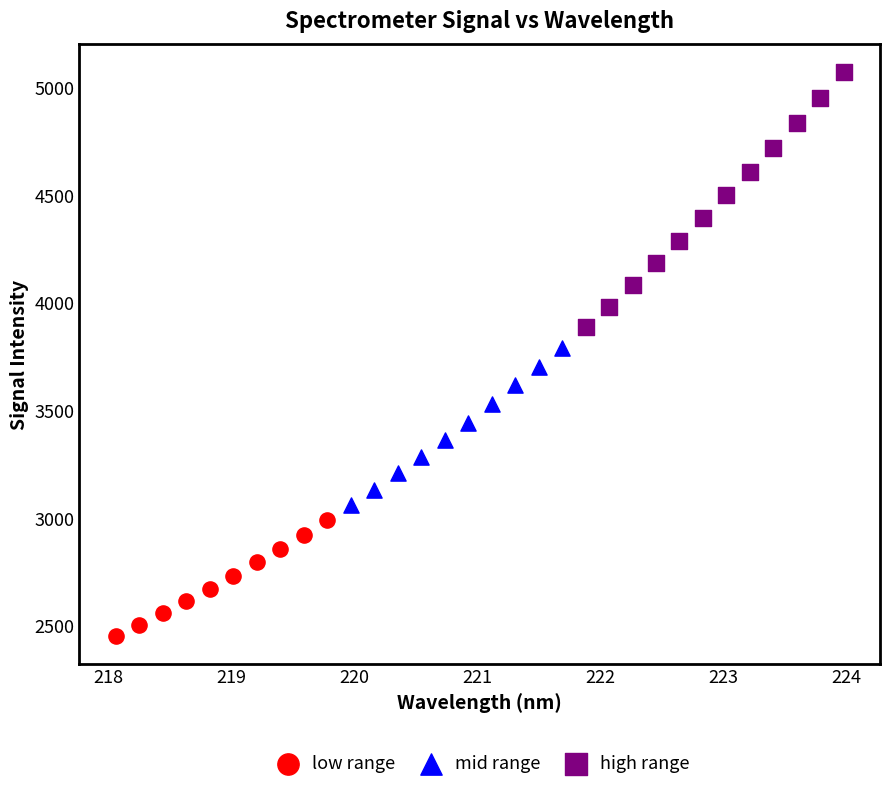

What are all the series names shown in the legend?

low range, mid range, high range